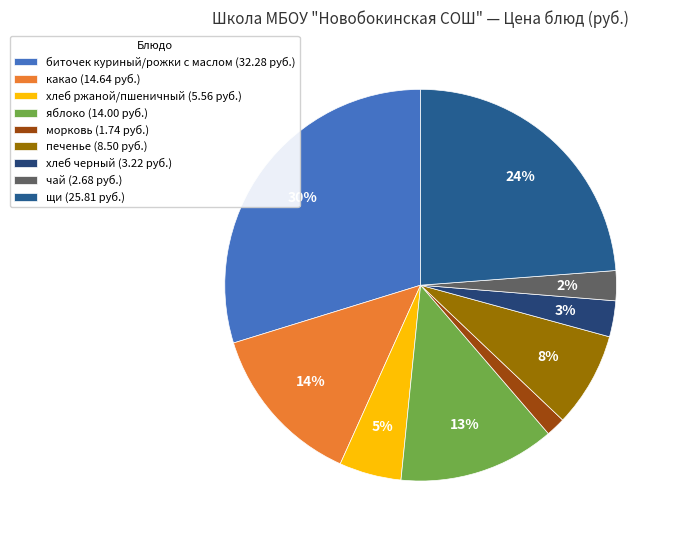

How many segments does this pie chart have?

9